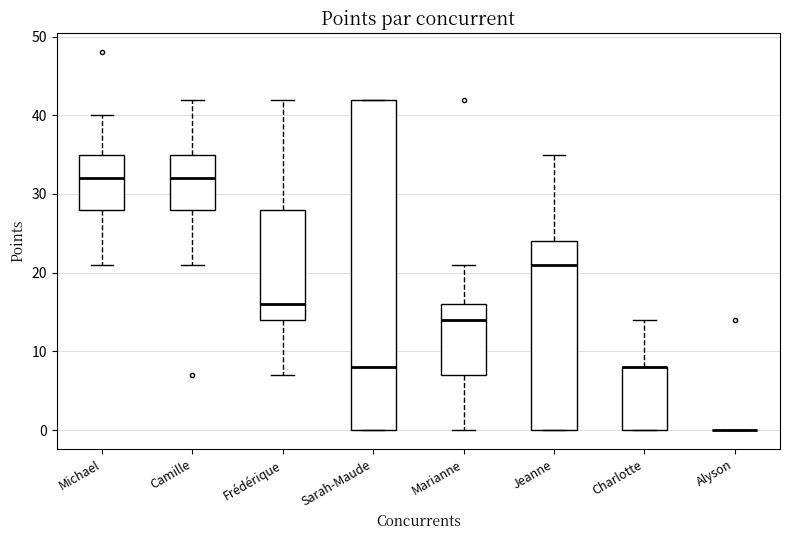

Reading left to right, read every box against the y-axis: the position of its median line, the range the box covers, and the ends of its whiskers. The values are not printed on the chart, so give them approximately, as read against the axis.

Michael: median 32, box 28 to 35, whiskers 21 to 40
Camille: median 32, box 28 to 35, whiskers 21 to 42
Frédérique: median 16, box 14 to 28, whiskers 7 to 42
Sarah-Maude: median 8, box 0 to 42, whiskers 0 to 42
Marianne: median 14, box 7 to 16, whiskers 0 to 21
Jeanne: median 21, box 0 to 24, whiskers 0 to 35
Charlotte: median 8 (drawn on the box's upper edge), box 0 to 8, whiskers 0 to 14
Alyson: box collapsed to a line at 0, whiskers 0 to 0